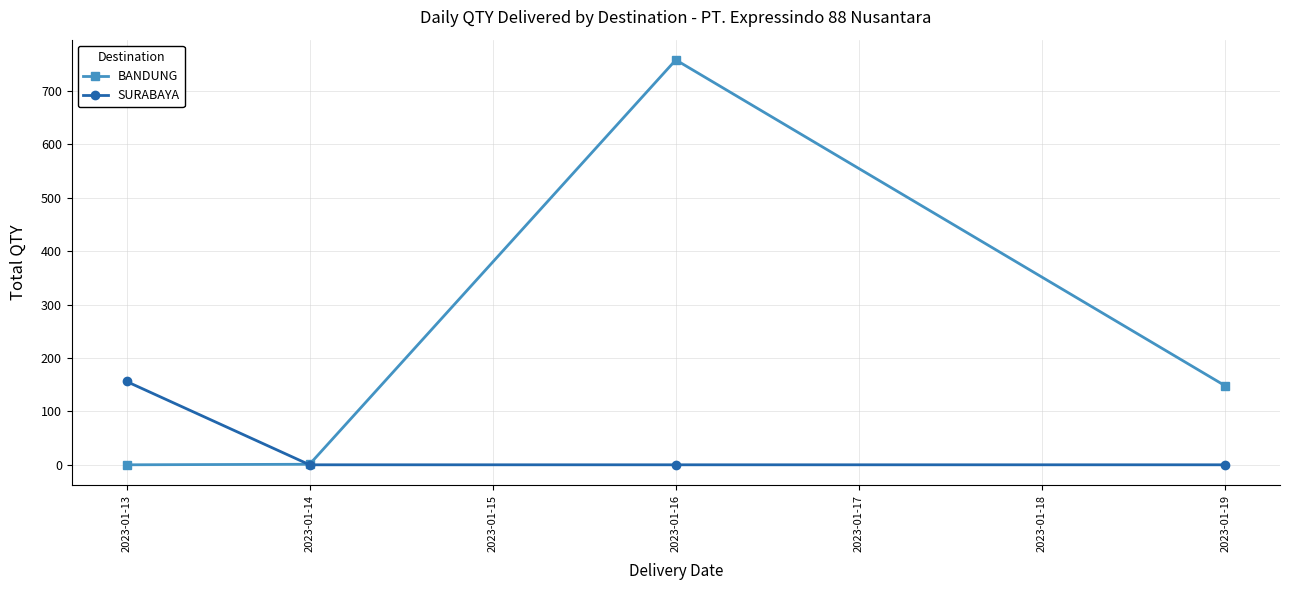

How many series are shown in this chart?

2